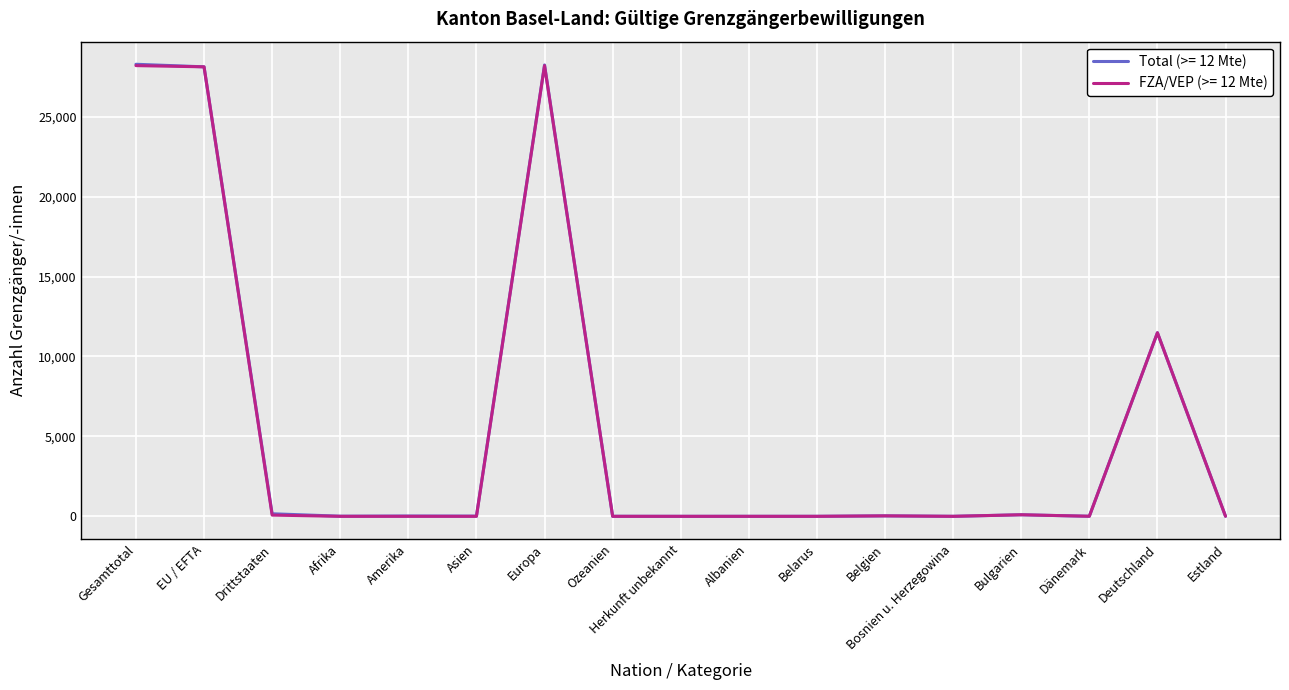

True or false: Total (>= 12 Mte) has a value of 13 at Asien.

True